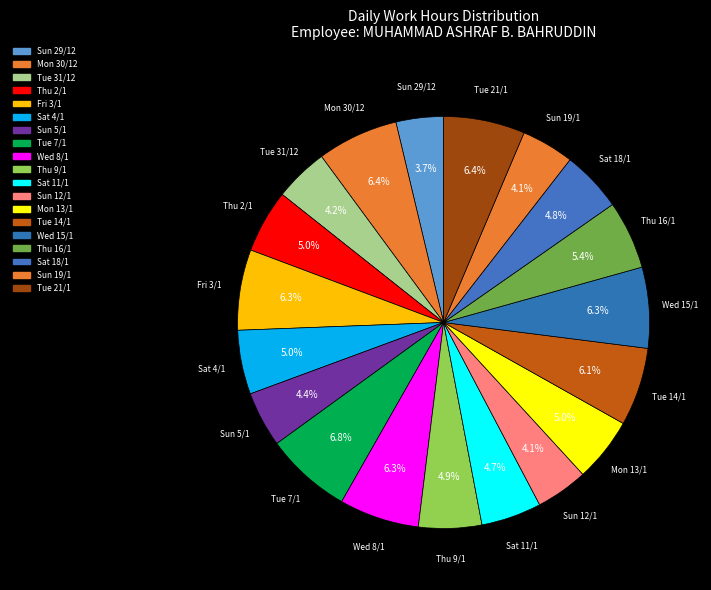

How many slices are in this pie chart?

19